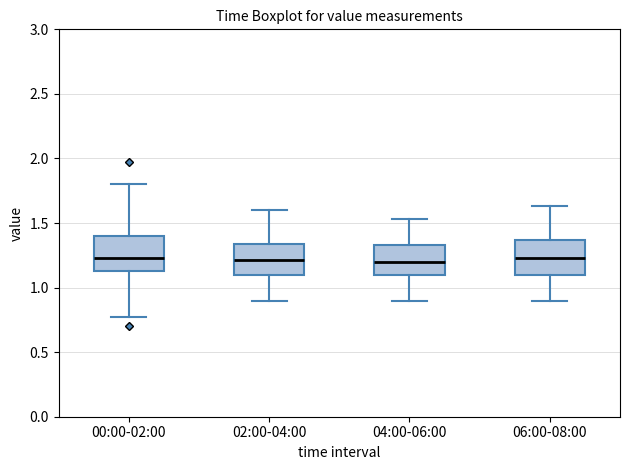

Where does the median line of the box for 04:00-06:00 sit on the y-axis? The values are not printed on the chart, so give them approximately, as read against the axis.

1.20